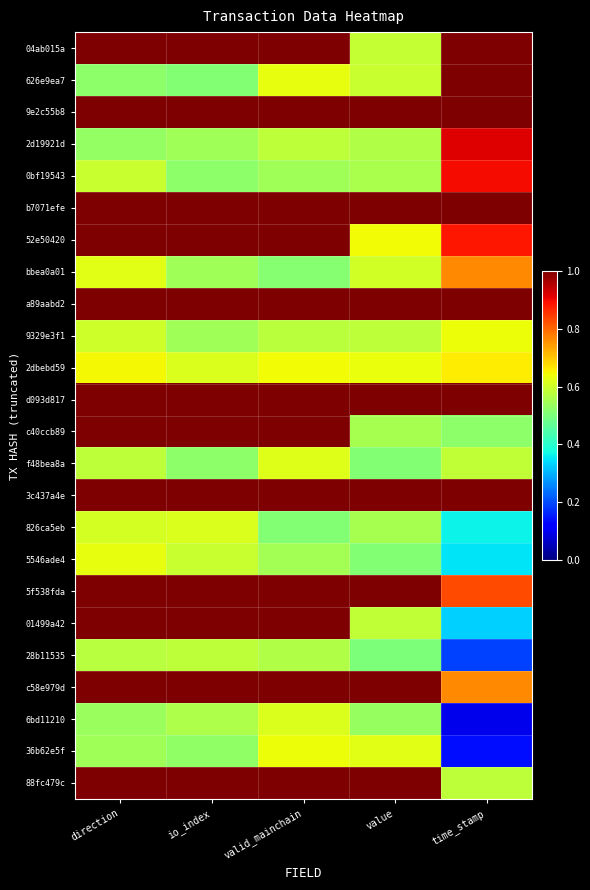

Reading left to right, what are all the values shown in this chart?

04ab015a: direction=1.0	io_index=1.0	valid_mainchain=1.0	value=0.6	time_stamp=1.0
626e9ea7: direction=0.5	io_index=0.5	valid_mainchain=0.6	value=0.6	time_stamp=1.0
9e2c55b8: direction=1.0	io_index=1.0	valid_mainchain=1.0	value=1.0	time_stamp=1.0
2d19921d: direction=0.5	io_index=0.5	valid_mainchain=0.6	value=0.6	time_stamp=0.9
0bf19543: direction=0.6	io_index=0.5	valid_mainchain=0.5	value=0.6	time_stamp=0.9
b7071efe: direction=1.0	io_index=1.0	valid_mainchain=1.0	value=1.0	time_stamp=1.0
52e50420: direction=1.0	io_index=1.0	valid_mainchain=1.0	value=0.6	time_stamp=0.9
bbea0a01: direction=0.6	io_index=0.5	valid_mainchain=0.5	value=0.6	time_stamp=0.8
a89aabd2: direction=1.0	io_index=1.0	valid_mainchain=1.0	value=1.0	time_stamp=1.0
9329e3f1: direction=0.6	io_index=0.5	valid_mainchain=0.6	value=0.6	time_stamp=0.6
2dbebd59: direction=0.6	io_index=0.6	valid_mainchain=0.6	value=0.6	time_stamp=0.7
d093d817: direction=1.0	io_index=1.0	valid_mainchain=1.0	value=1.0	time_stamp=1.0
c40ccb89: direction=1.0	io_index=1.0	valid_mainchain=1.0	value=0.6	time_stamp=0.5
f48bea8a: direction=0.6	io_index=0.5	valid_mainchain=0.6	value=0.5	time_stamp=0.6
3c437a4e: direction=1.0	io_index=1.0	valid_mainchain=1.0	value=1.0	time_stamp=1.0
826ca5eb: direction=0.6	io_index=0.6	valid_mainchain=0.5	value=0.6	time_stamp=0.4
5546ade4: direction=0.6	io_index=0.6	valid_mainchain=0.5	value=0.5	time_stamp=0.3
5f538fda: direction=1.0	io_index=1.0	valid_mainchain=1.0	value=1.0	time_stamp=0.8
01499a42: direction=1.0	io_index=1.0	valid_mainchain=1.0	value=0.6	time_stamp=0.3
28b11535: direction=0.6	io_index=0.6	valid_mainchain=0.6	value=0.5	time_stamp=0.2
c58e979d: direction=1.0	io_index=1.0	valid_mainchain=1.0	value=1.0	time_stamp=0.8
6bd11210: direction=0.5	io_index=0.6	valid_mainchain=0.6	value=0.5	time_stamp=0.1
36b62e5f: direction=0.5	io_index=0.5	valid_mainchain=0.6	value=0.6	time_stamp=0.1
88fc479c: direction=1.0	io_index=1.0	valid_mainchain=1.0	value=1.0	time_stamp=0.6